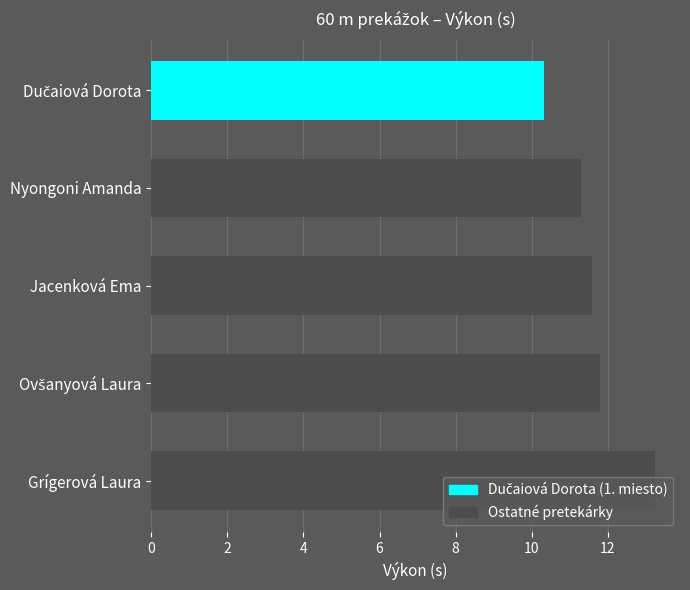

What is the value of the 5th bar from the top?

13.2